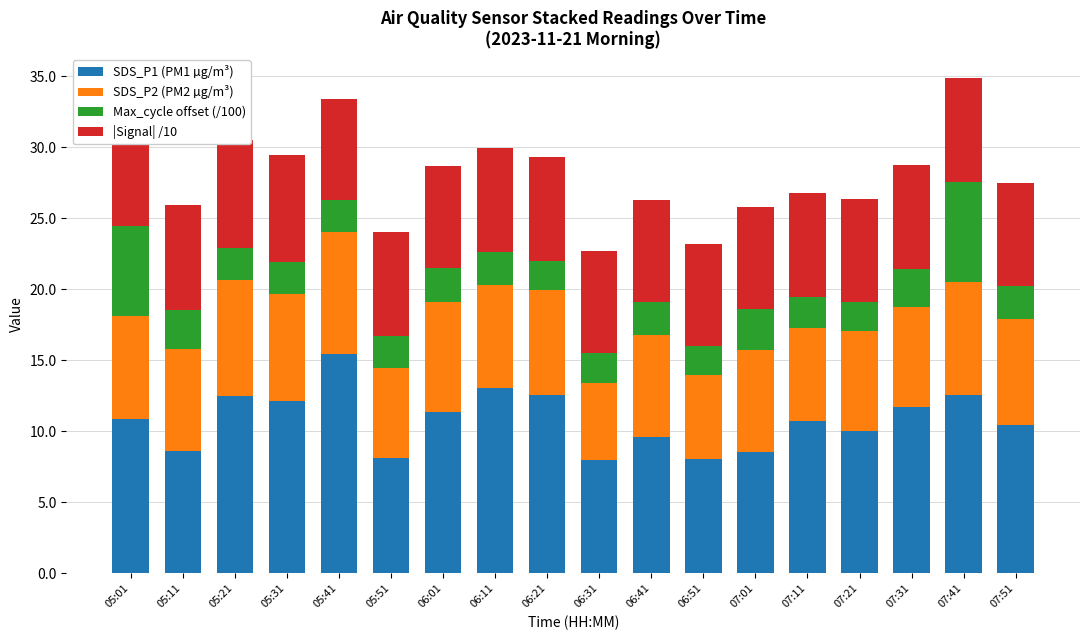

How many distinct data groups are displayed?

4